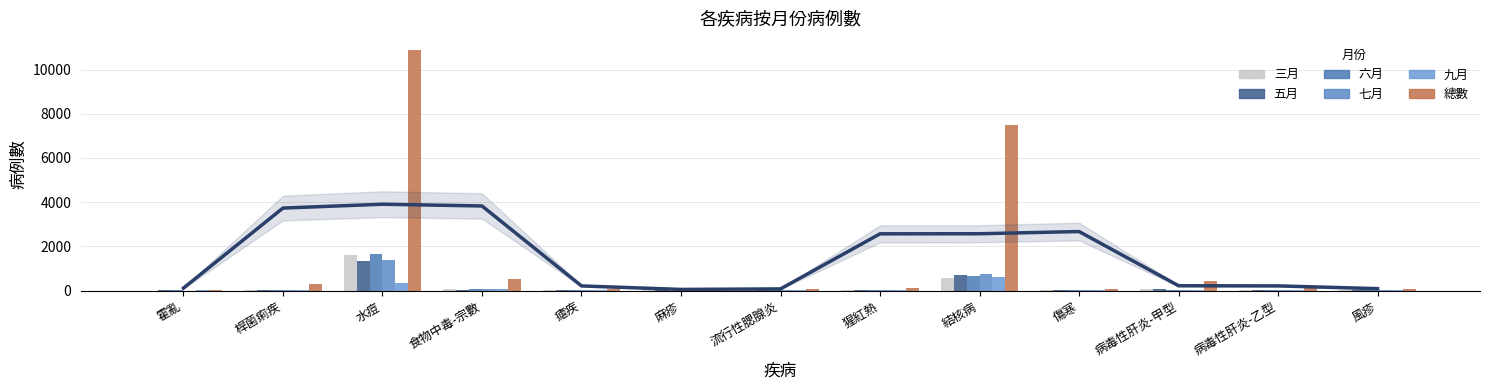

At which label does 三月 reach its minimum?

霍亂